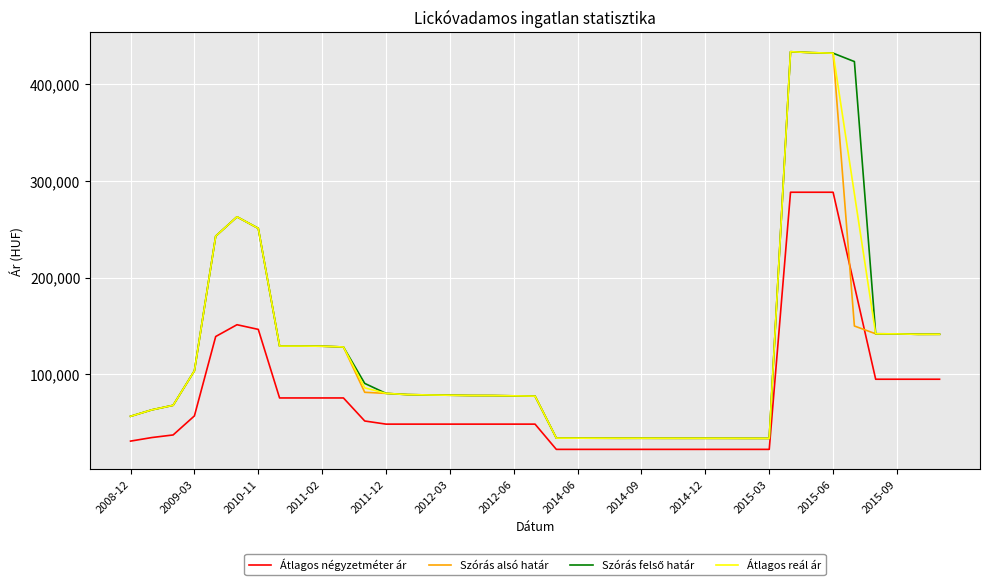

What is the difference between the maximum and minimum values in the Átlagos négyzetméter ár series?

265735